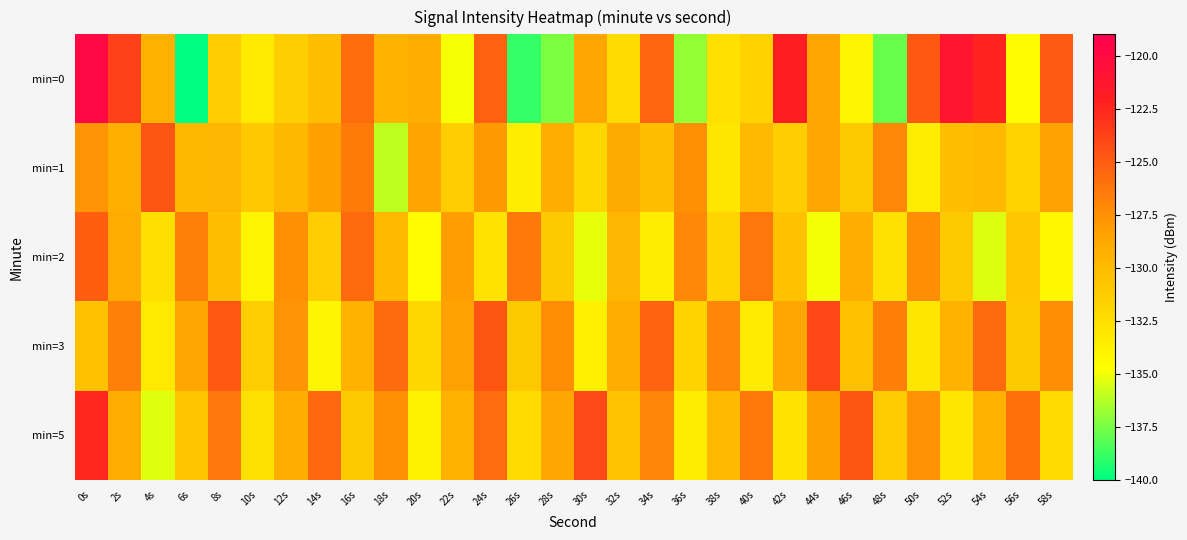

What is the total value across all series at 50s?

-646.2